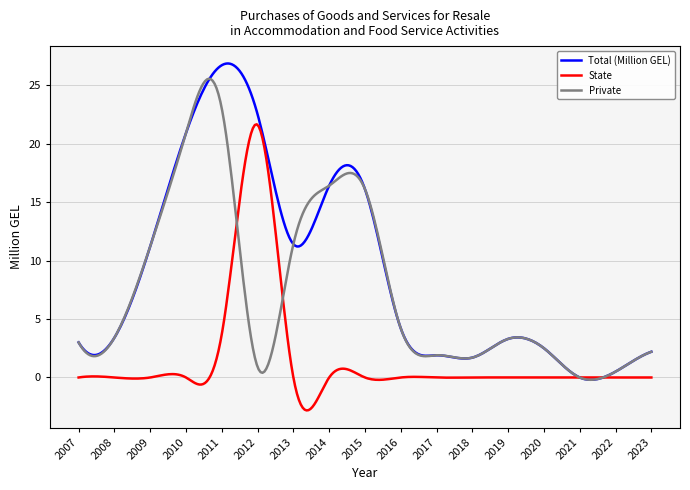

Which series has the largest range (max minus min)?

Total (Million GEL)